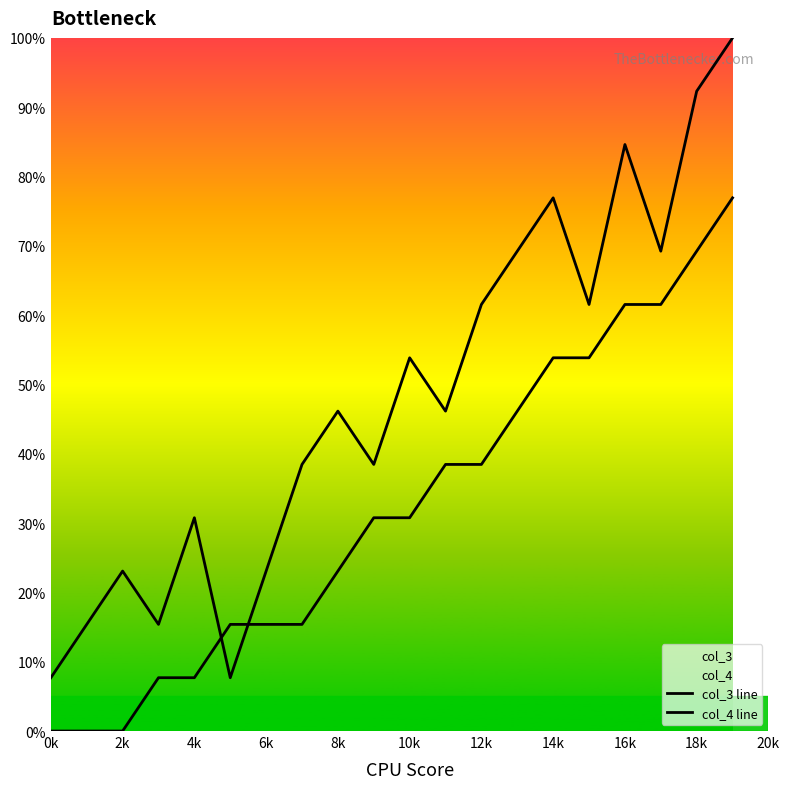

How many times do col_3 line and col_4 line cross each other?

2